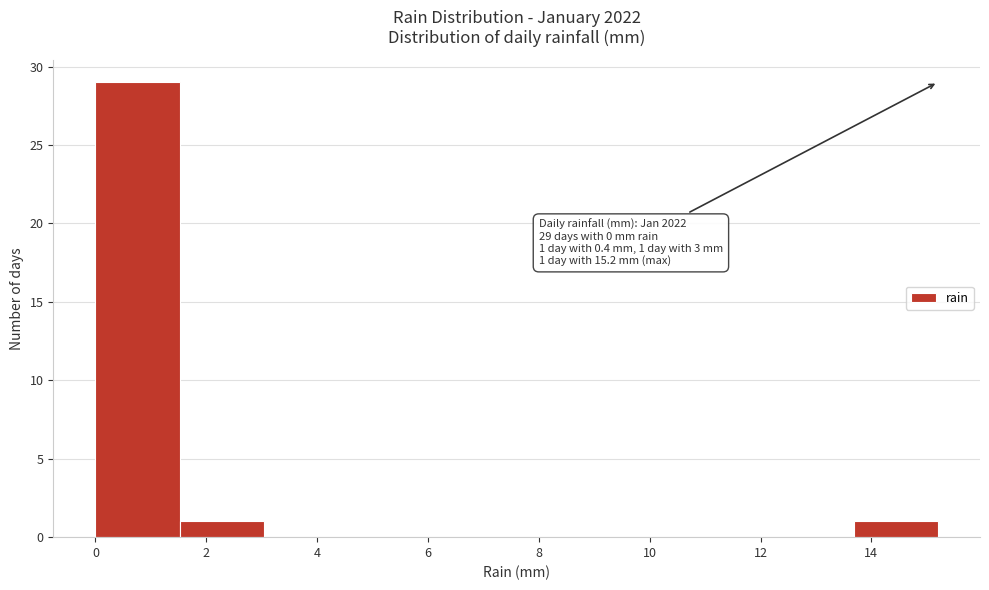

Over which range of the x-axis is the bar tallest?

0.00 to 1.52